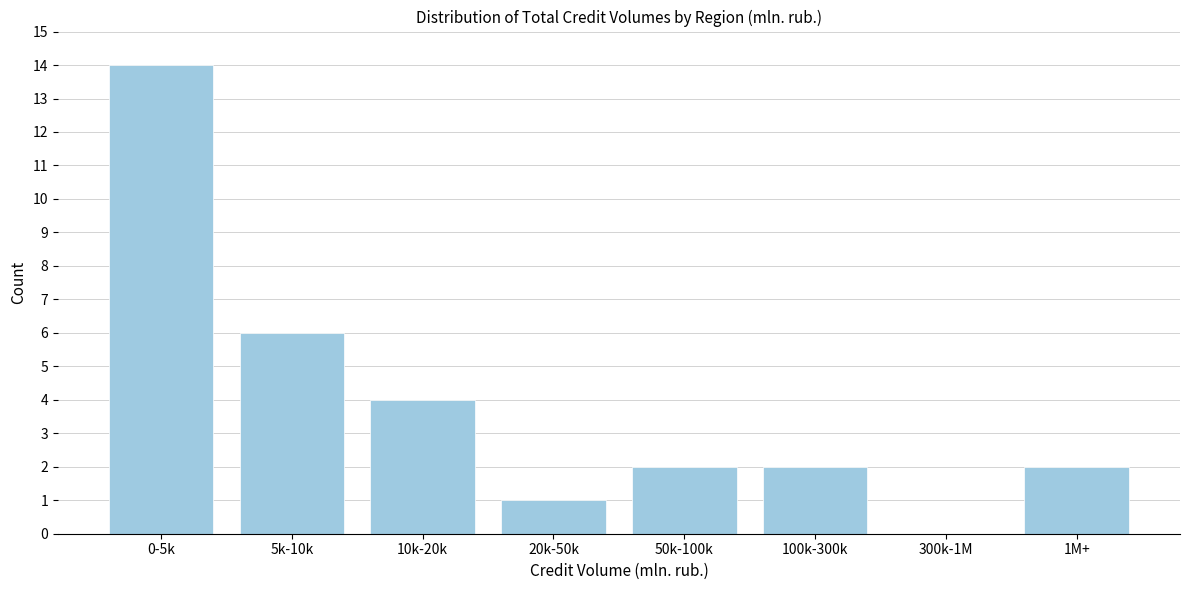

Reading right to left, list all the values displayed in this chart.

1M+=2	300k-1M=0	100k-300k=2	50k-100k=2	20k-50k=1	10k-20k=4	5k-10k=6	0-5k=14